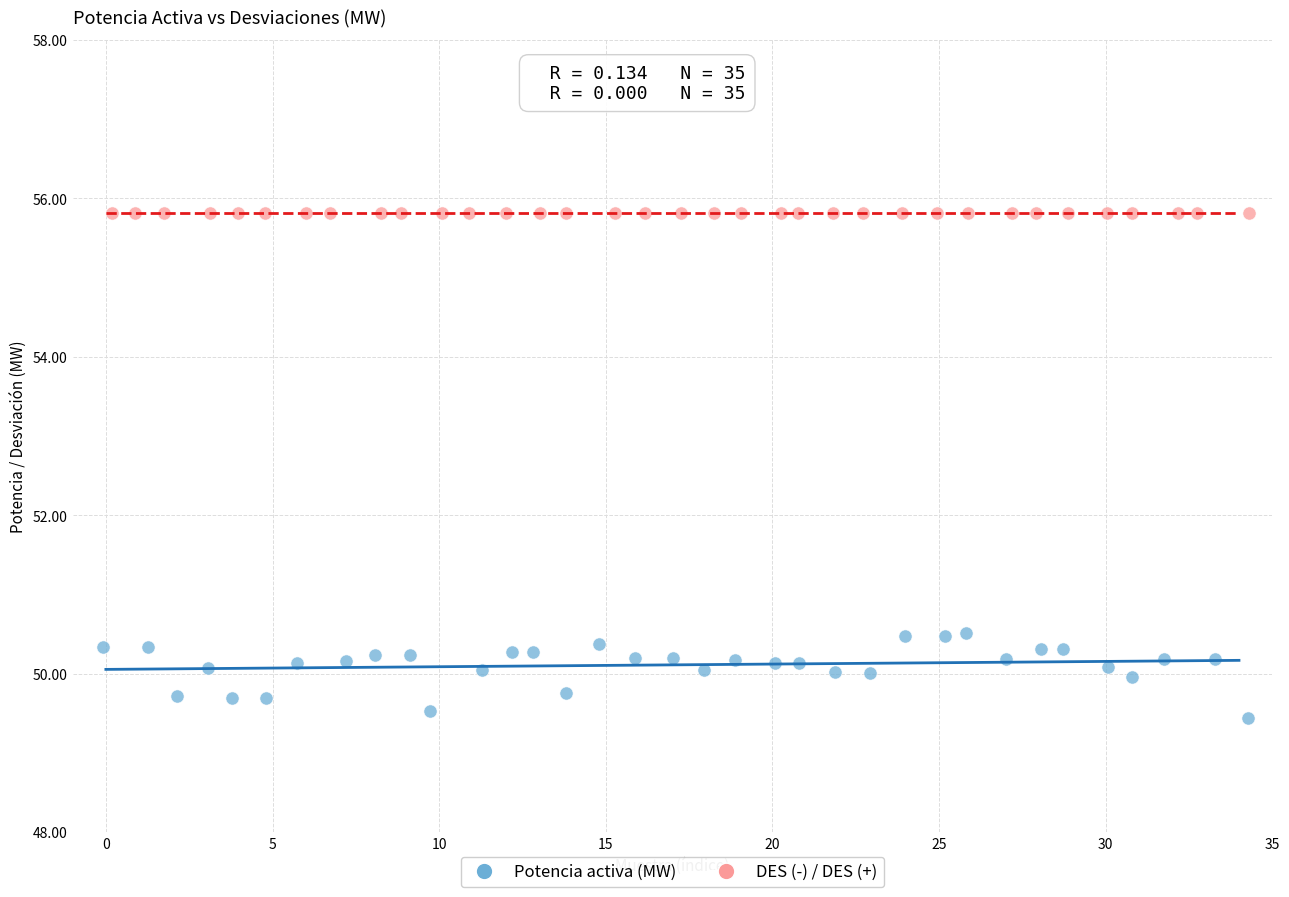

Which series contains the highest Y value?

DES (-) / DES (+)